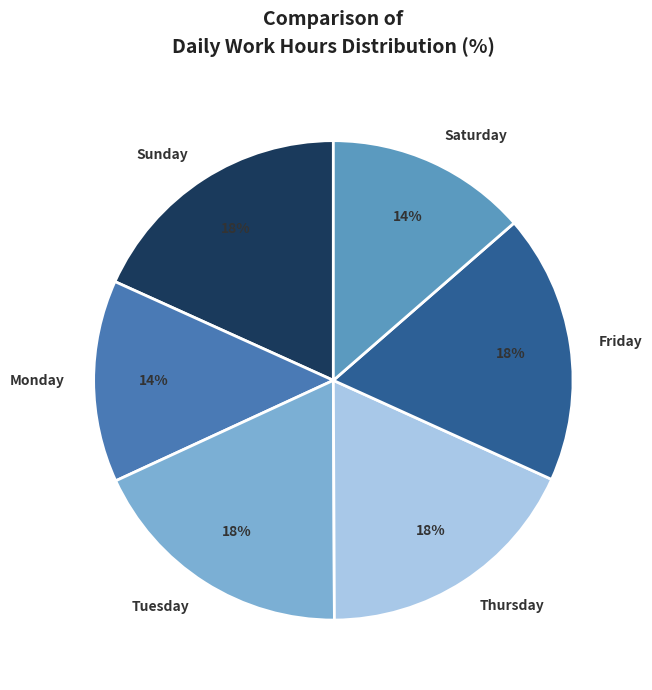

Is there a majority slice in this chart?

No